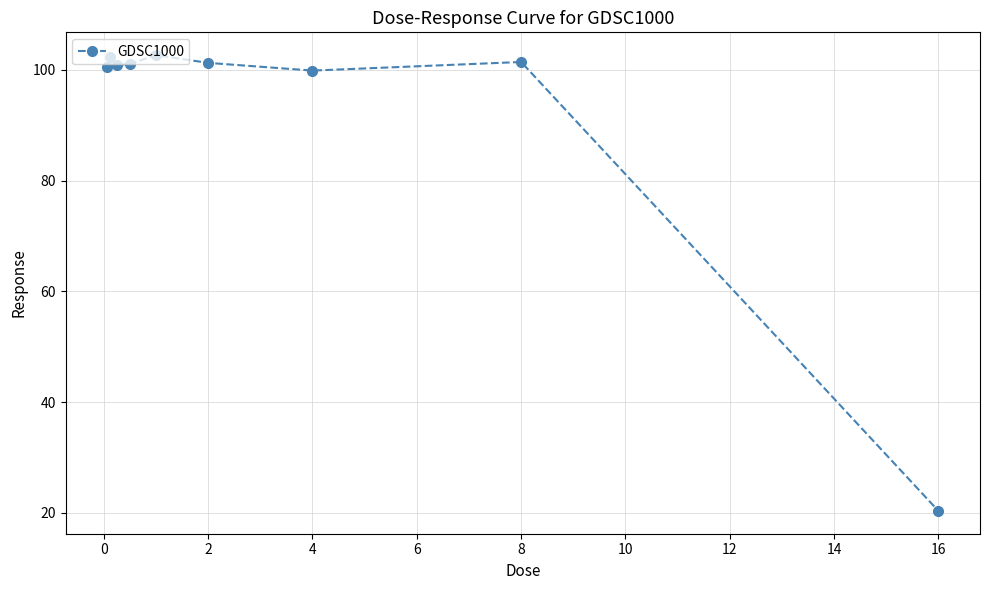

What is the average value?

92.3